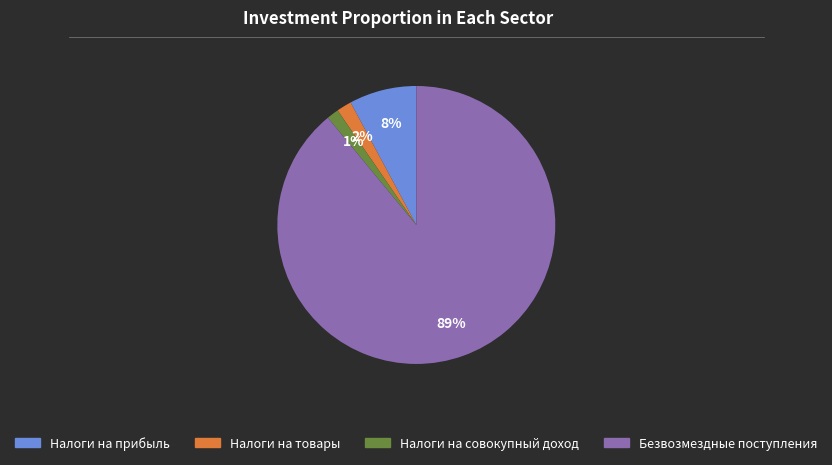

Is there any slice that represents more than half of the pie?

Yes